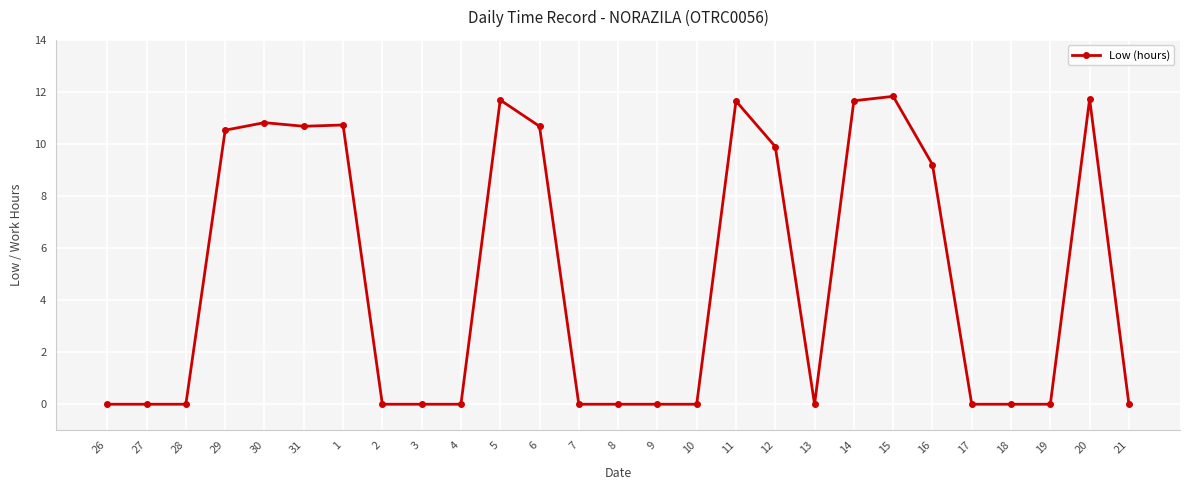

How many distinct data groups are displayed?

1